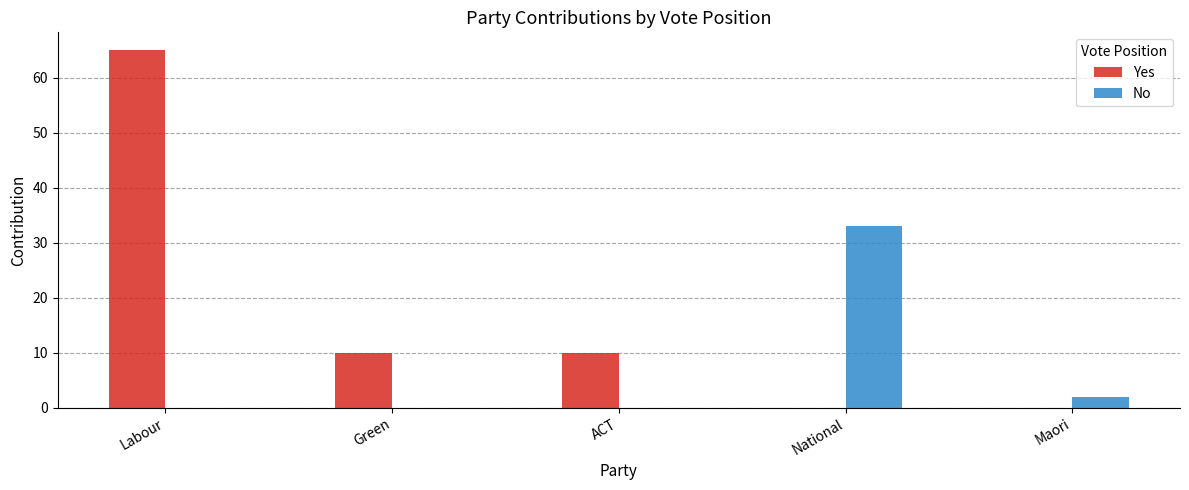

Which series has the largest total across all categories?

Yes